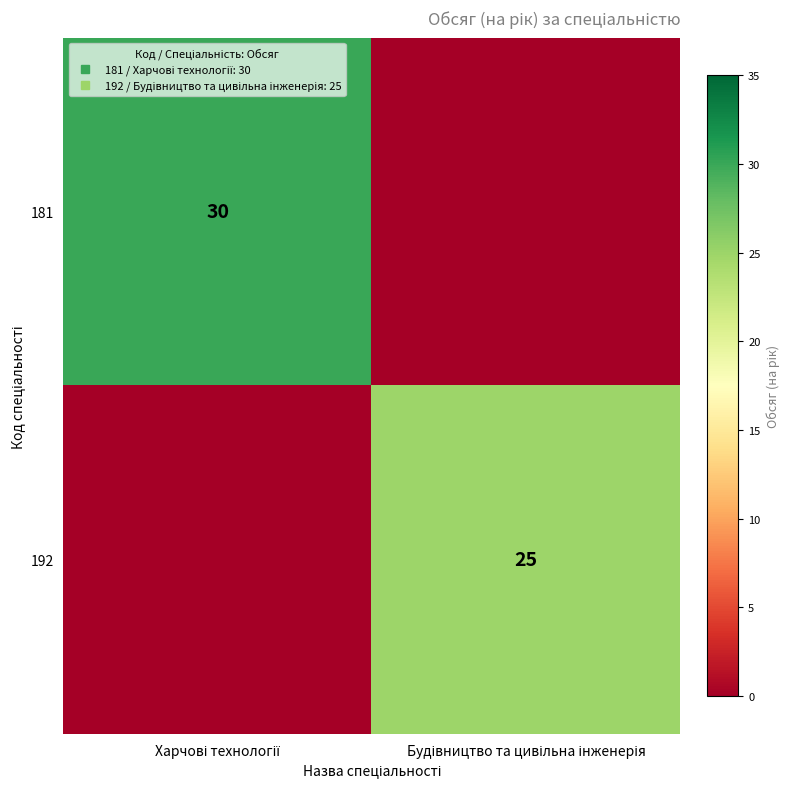

How many values in 181 are above zero?

1